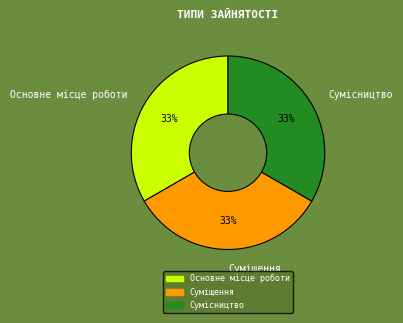

Is it true that Основне місце роботи is 33% of the pie?

True